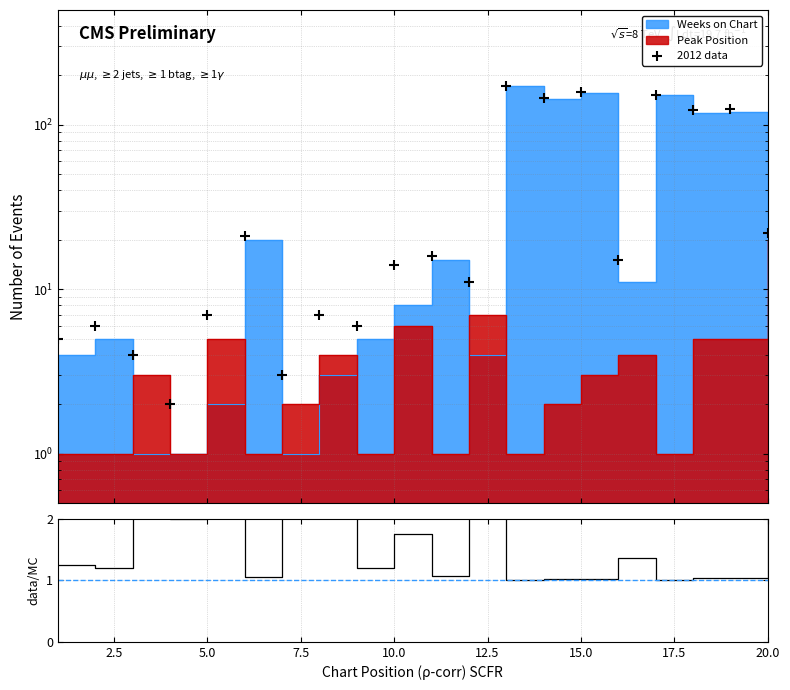

At how many categories does at least one series exceed 60?

6